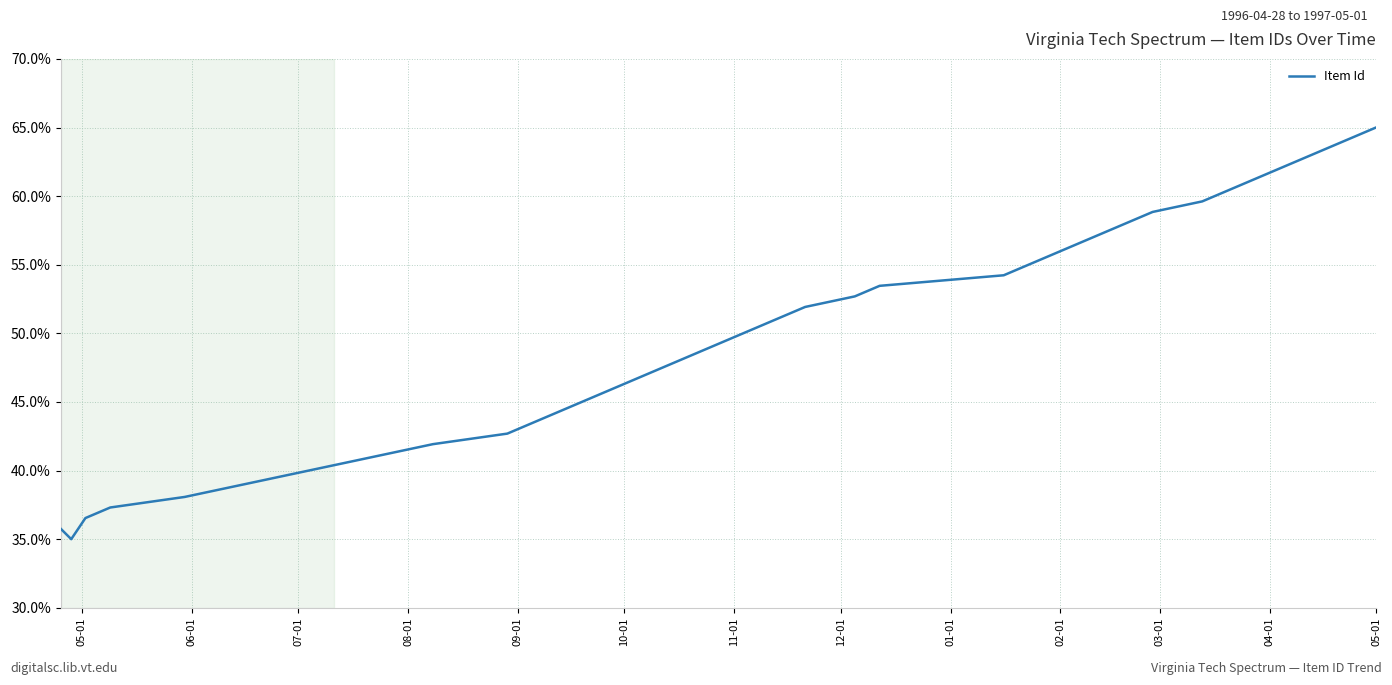

What is the maximum value shown in the chart?

65.0